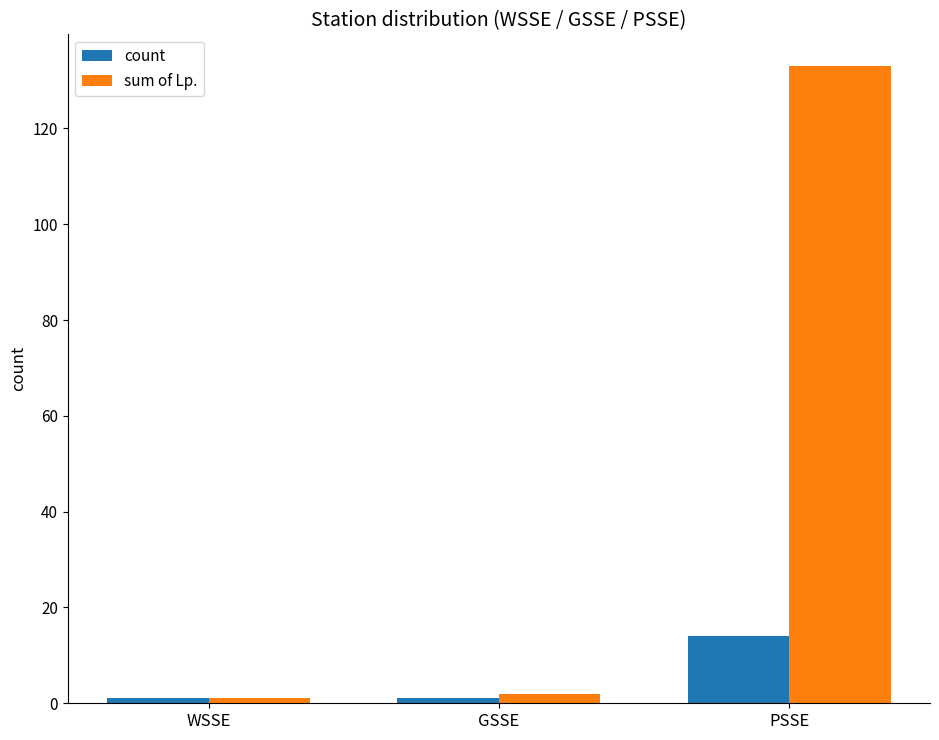

Which series has the largest total across all categories?

sum of Lp.